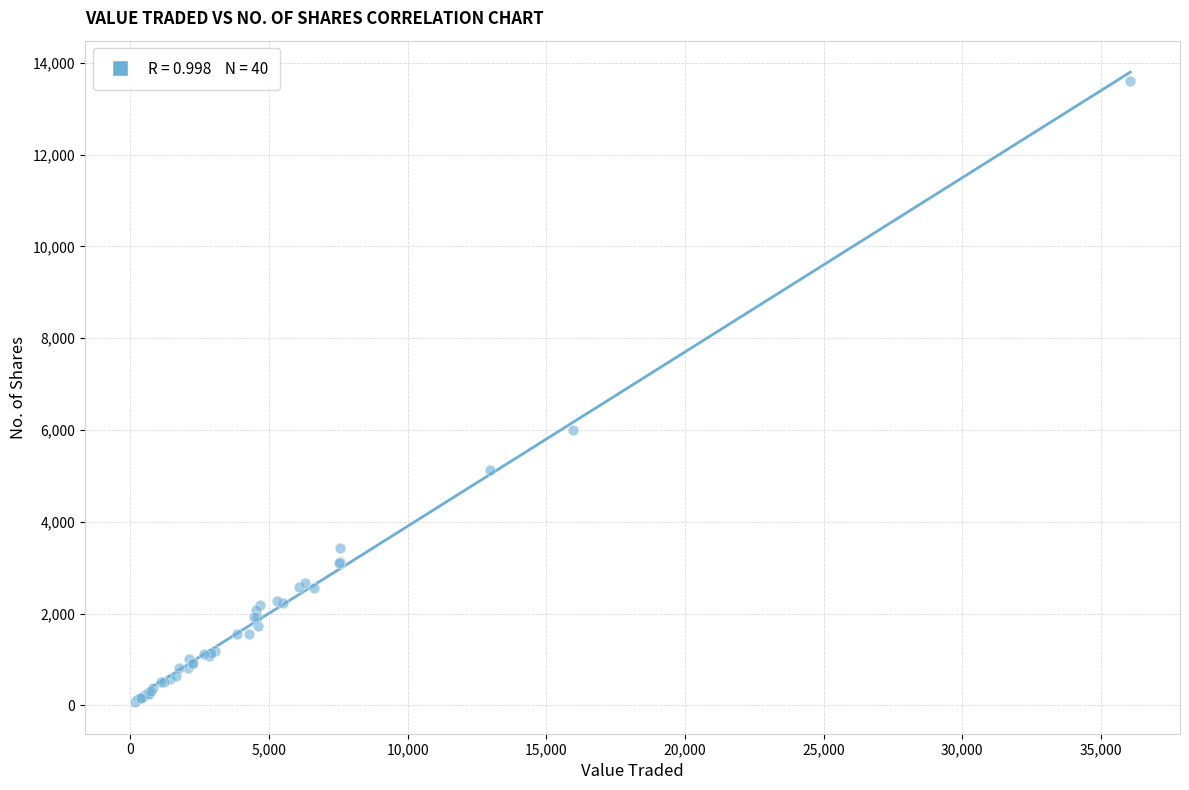

What Y value in the scatter plot is closest to 6832?

6005